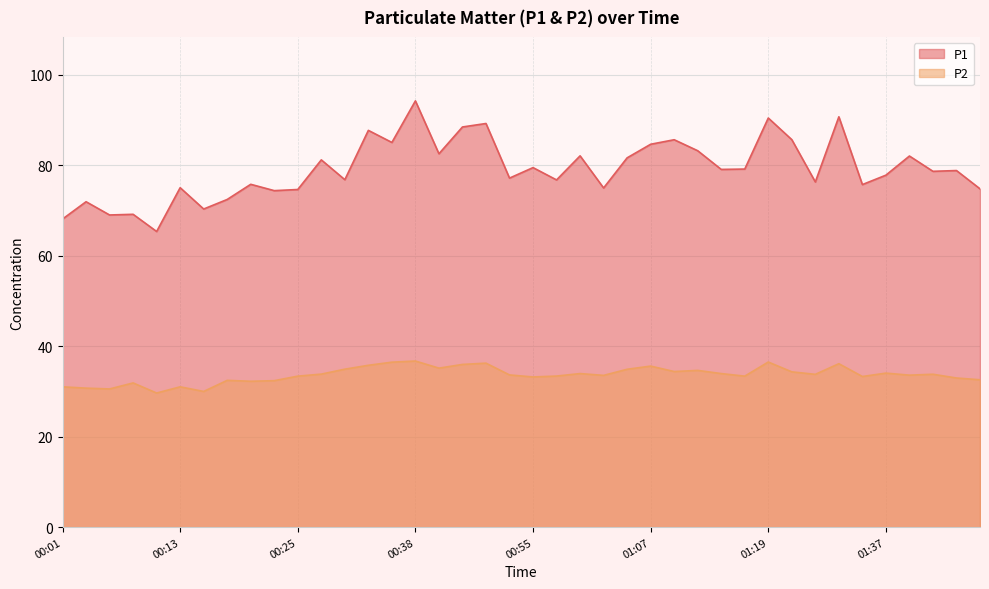

Reading left to right, transcribe all the data shown in this chart.

P1: 68.1	71.9	69.0	69.2	65.3	75.0	70.3	72.4	75.8	74.4	74.6	81.2	76.8	87.7	85.0	94.2	82.5	88.5	89.2	77.2	79.5	76.8	82.1	75.0	81.6	84.6	85.6	83.2	79.1	79.2	90.4	85.7	76.3	90.7	75.7	77.8	82.0	78.7	78.8	74.8
P2: 31.0	30.7	30.6	31.9	29.6	31.0	30.0	32.5	32.2	32.4	33.4	33.8	34.9	35.8	36.5	36.7	35.1	36.0	36.2	33.6	33.2	33.4	34.0	33.5	34.9	35.6	34.4	34.6	34.0	33.4	36.5	34.3	33.8	36.1	33.3	34.0	33.6	33.8	33.0	32.6